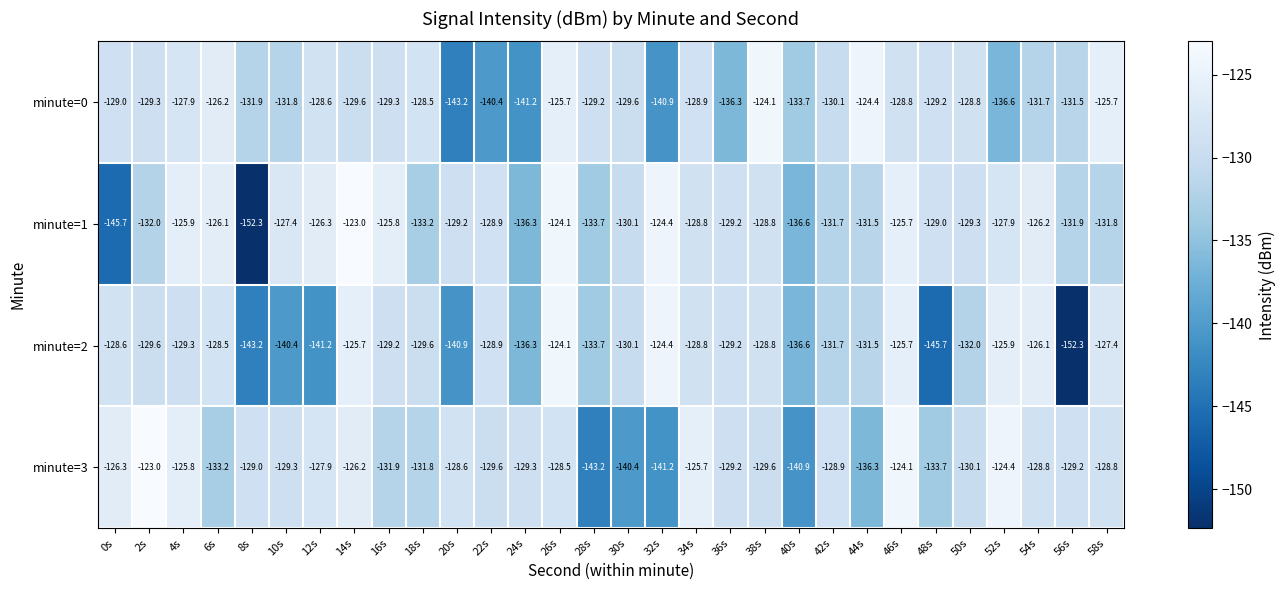

Which series has the widest spread of values?

minute=1